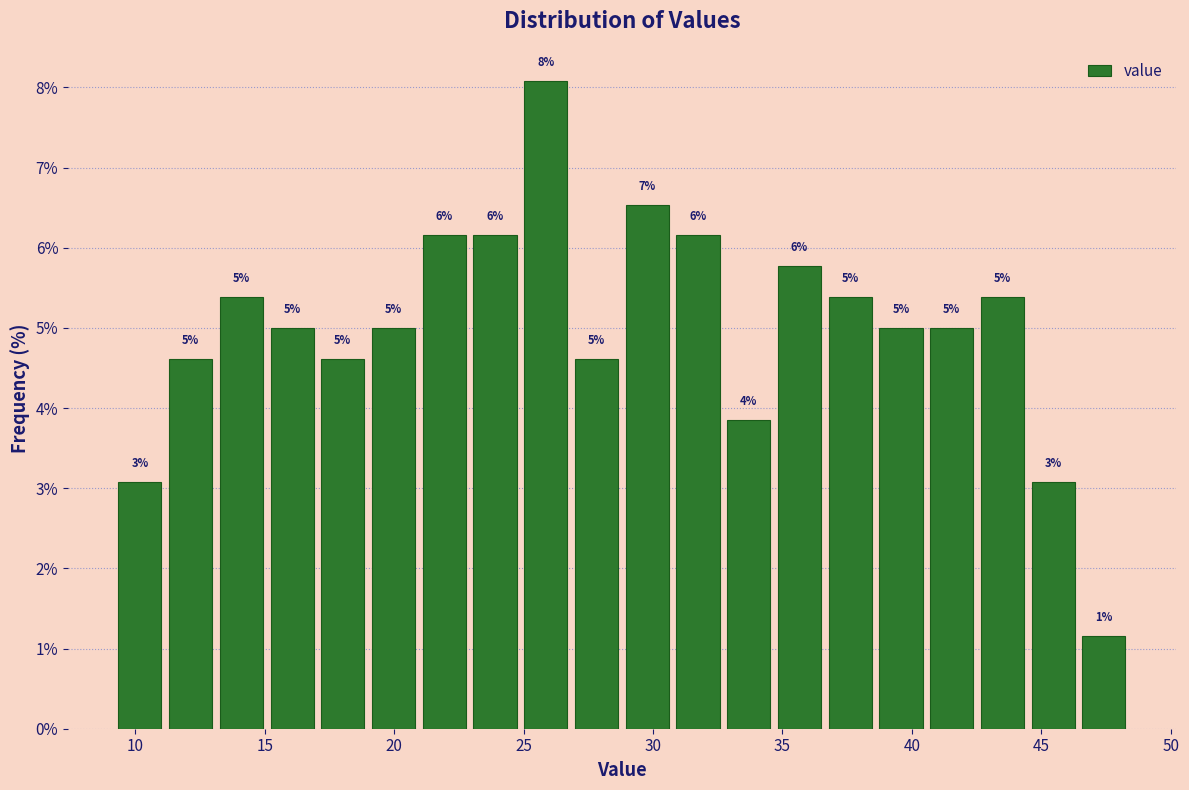

Around what value on the x-axis is the tallest bar? Give the approximate position of its centre, as read against the axis.

26.0